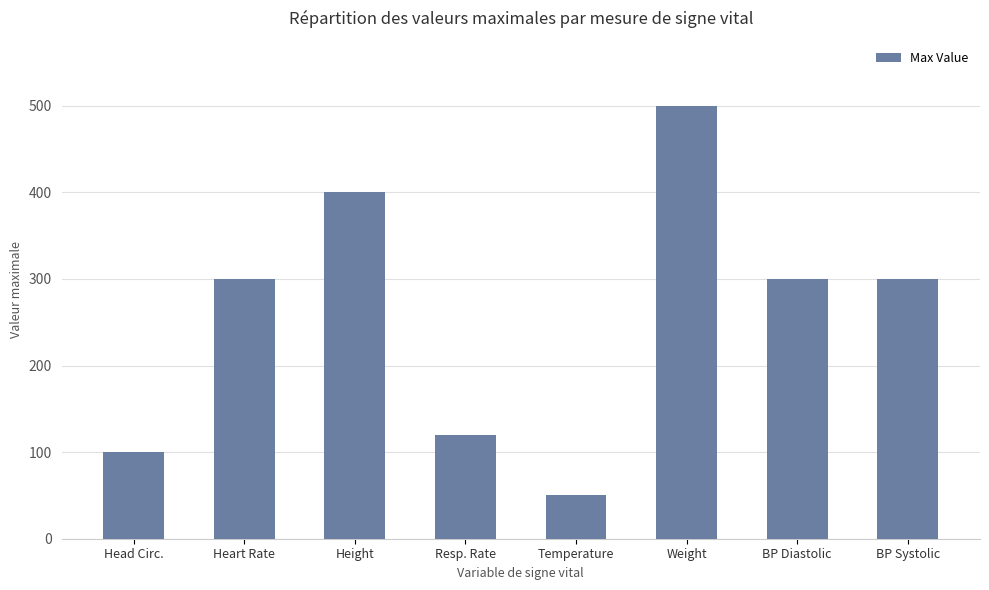

What is the value of the 7th bar from the left?

300